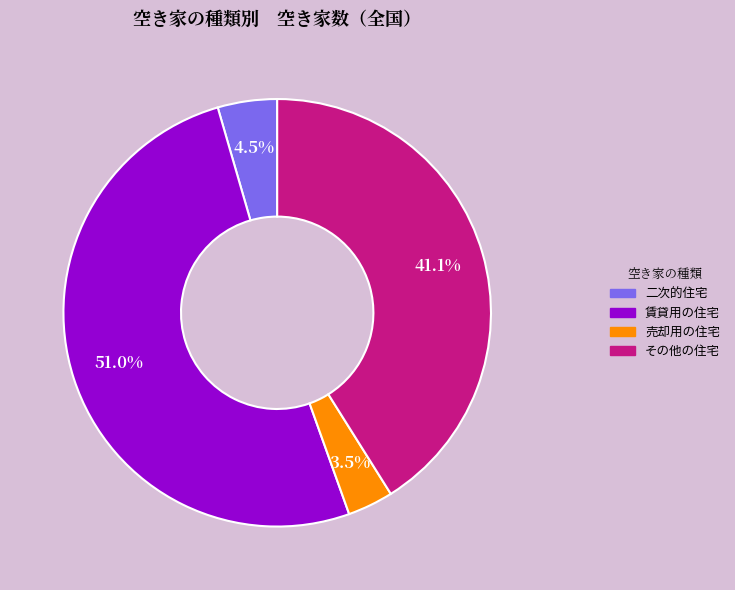

To the nearest percent, what is the difference between the 二次的住宅 and 売却用の住宅 slice percentages?

1%